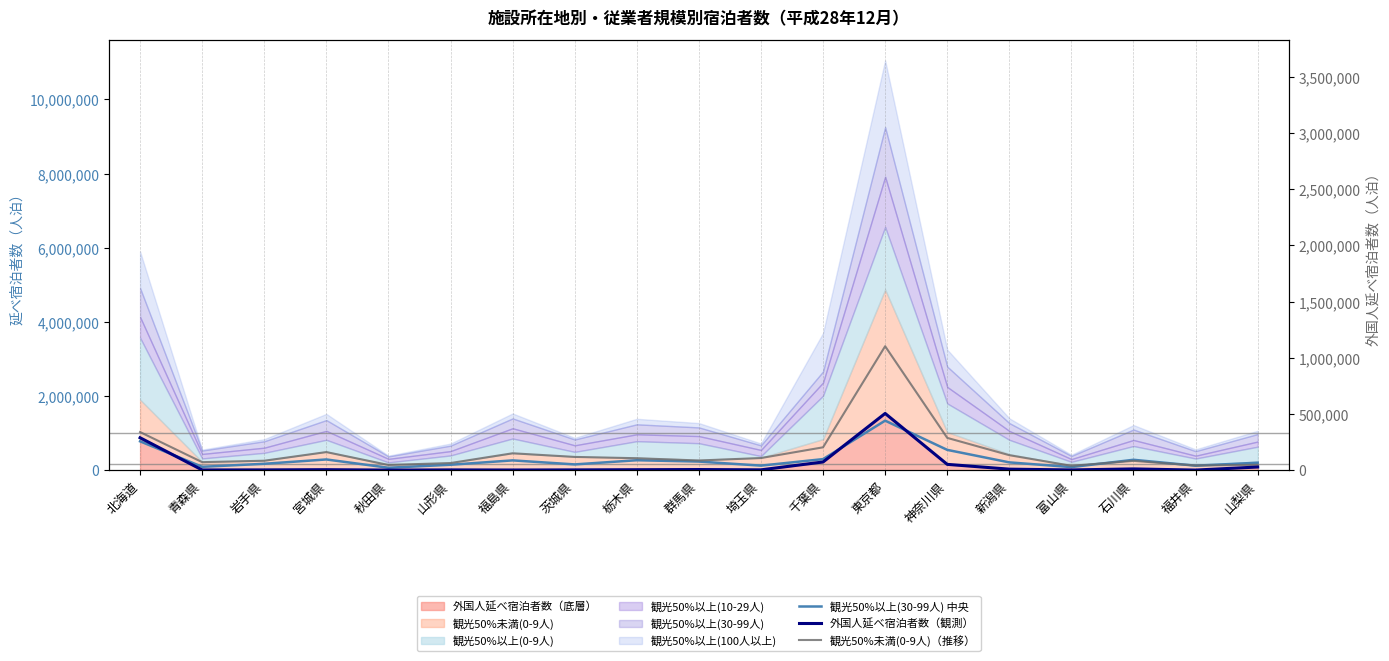

Reading left to right, extract all data points from this chart.

観光50%以上(30-99人) 中央: 北海道=779090	青森県=91960	岩手県=173230	宮城県=290140	秋田県=66670	山形県=147340	福島県=265030	茨城県=156460	栃木県=269090	群馬県=233360	埼玉県=123620	千葉県=299150	東京都=1336890	神奈川県=548460	新潟県=211350	富山県=84430	石川県=281290	福井県=122350	山梨県=202410
外国人延べ宿泊者数（観測）: 北海道=875530	青森県=6980	岩手県=8790	宮城県=14520	秋田県=3550	山形県=8350	福島県=5680	茨城県=8520	栃木県=13540	群馬県=18480	埼玉県=10290	千葉県=222330	東京都=1531140	神奈川県=158070	新潟県=28820	富山県=7610	石川県=35200	福井県=4240	山梨県=86450
観光50%未満(0-9人)（推移）: 北海道=1029360	青森県=217590	岩手県=255930	宮城県=488900	秋田県=141720	山形県=193400	福島県=456610	茨城県=358540	栃木県=323560	群馬県=262310	埼玉県=328540	千葉県=617580	東京都=3343650	神奈川県=871950	新潟県=405270	富山県=118890	石川県=251920	福井県=127440	山梨県=145660